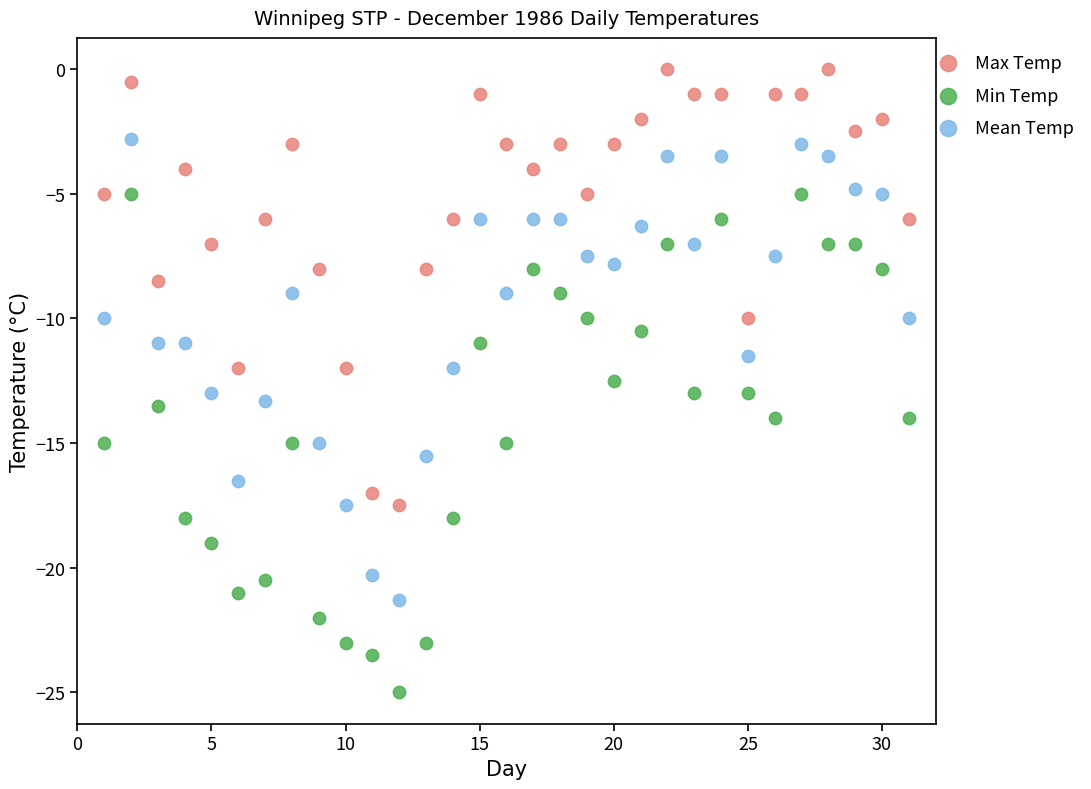

Which series reaches the minimum Y coordinate?

Min Temp